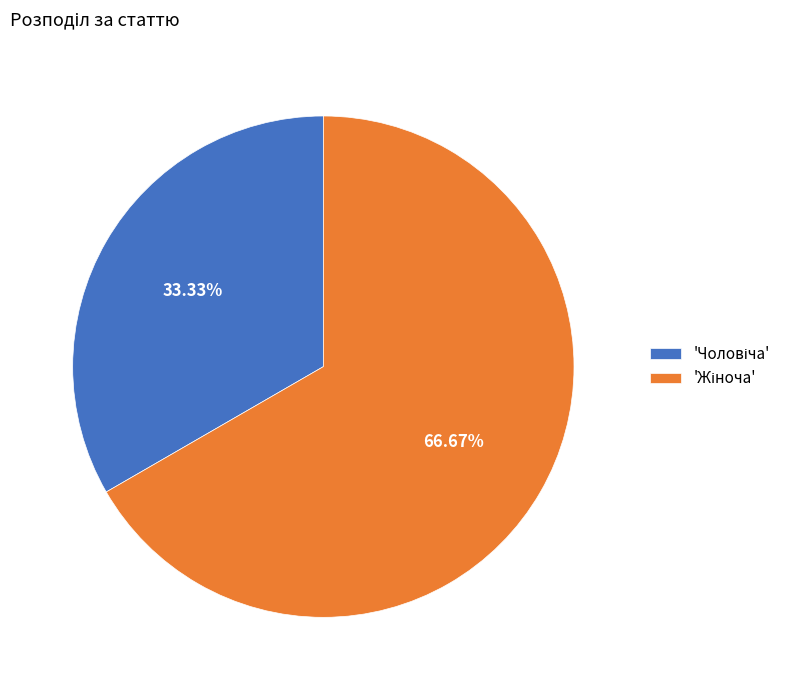

Does any single category account for the majority?

Yes